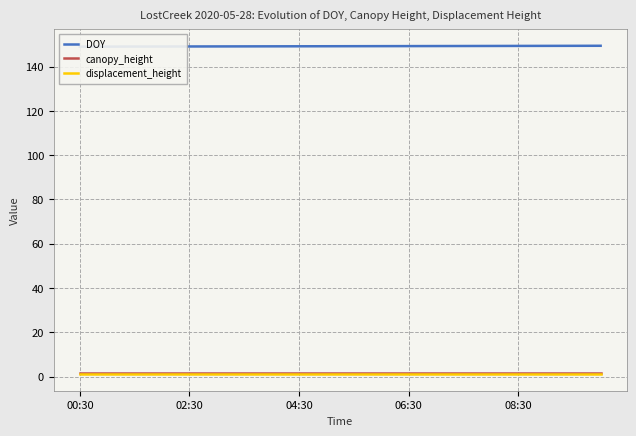

At which label does DOY reach its minimum?

00:30